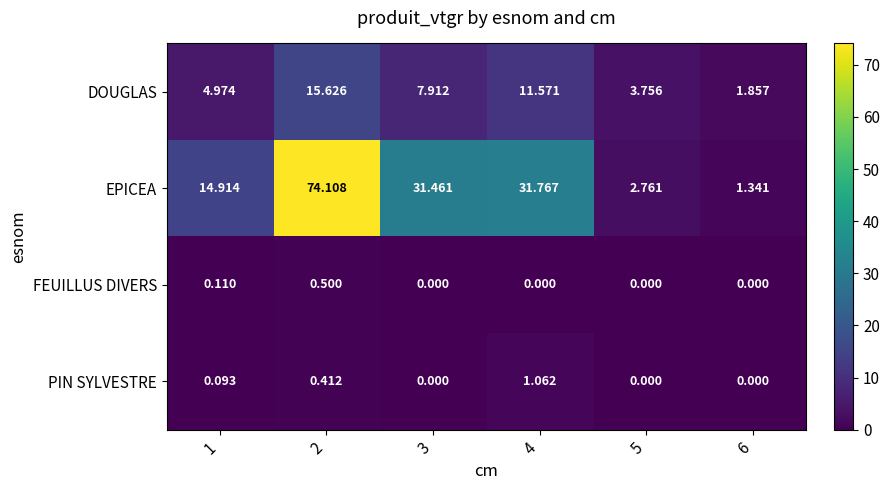

Rank the series by their maximum value, from highest to lowest.

EPICEA, DOUGLAS, PIN SYLVESTRE, FEUILLUS DIVERS